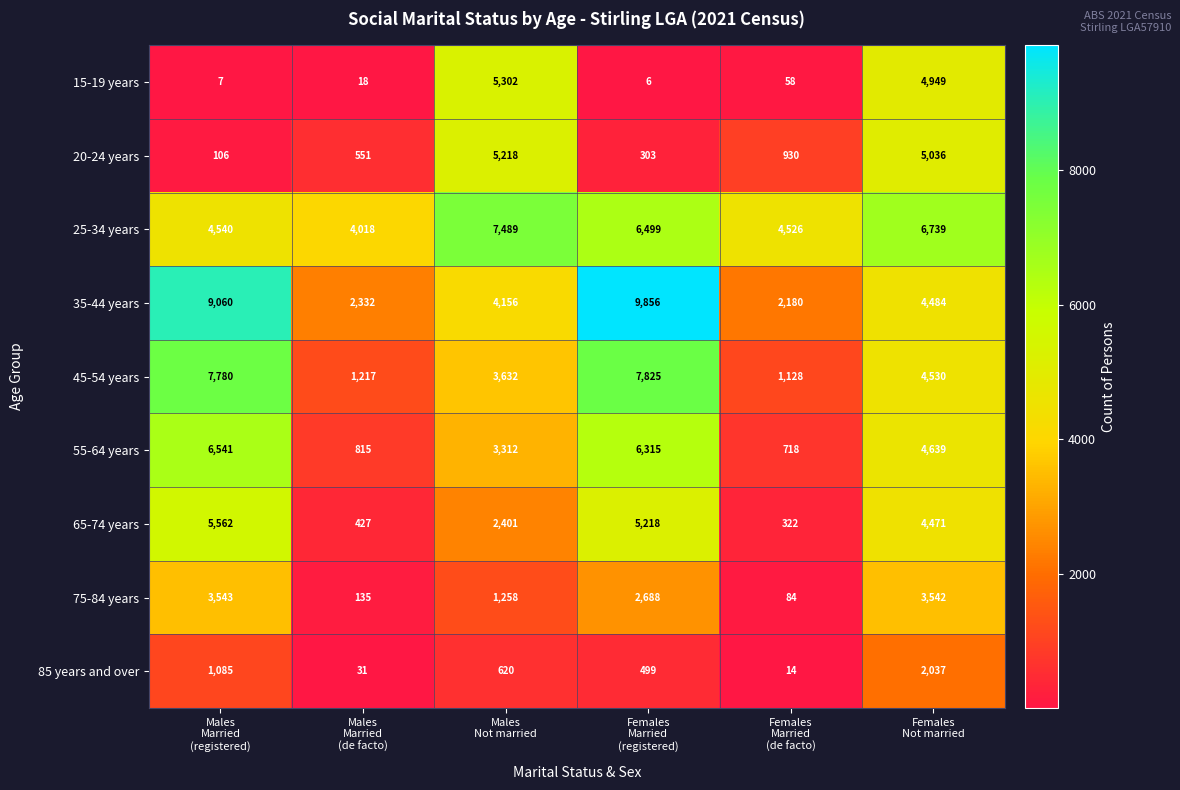

What is the difference between the second highest and minimum values in the 15-19 years series?

4943